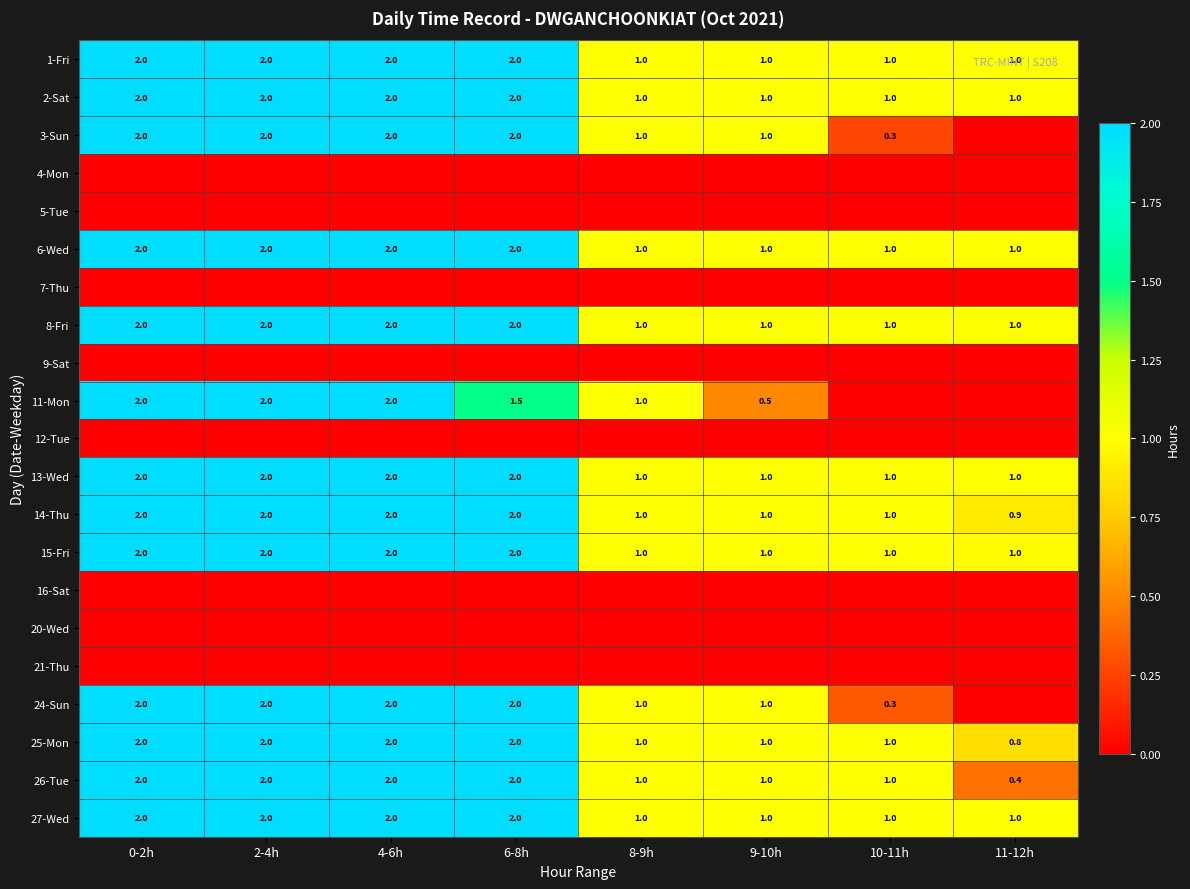

What is the difference between the 1-Fri values at 8-9h and 6-8h?

1.0